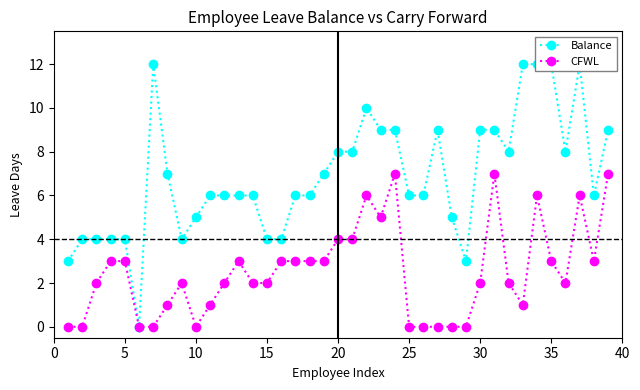

What is the difference between the maximum and minimum values in the Balance series?

12